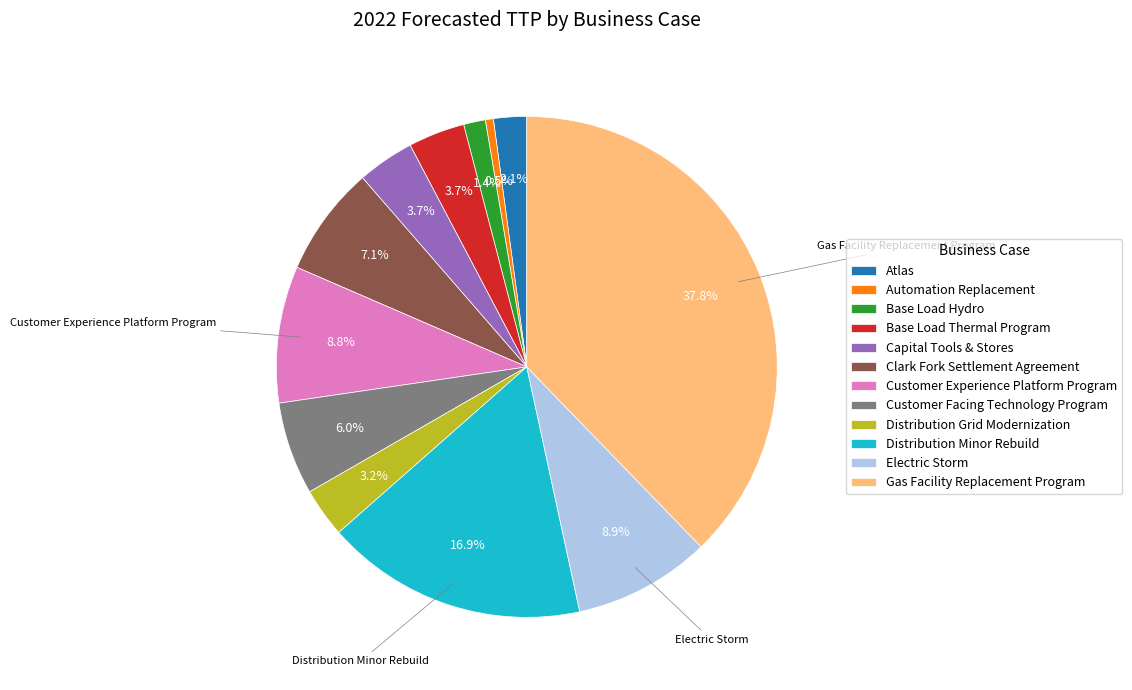

Which slice is the largest?

Gas Facility Replacement Program